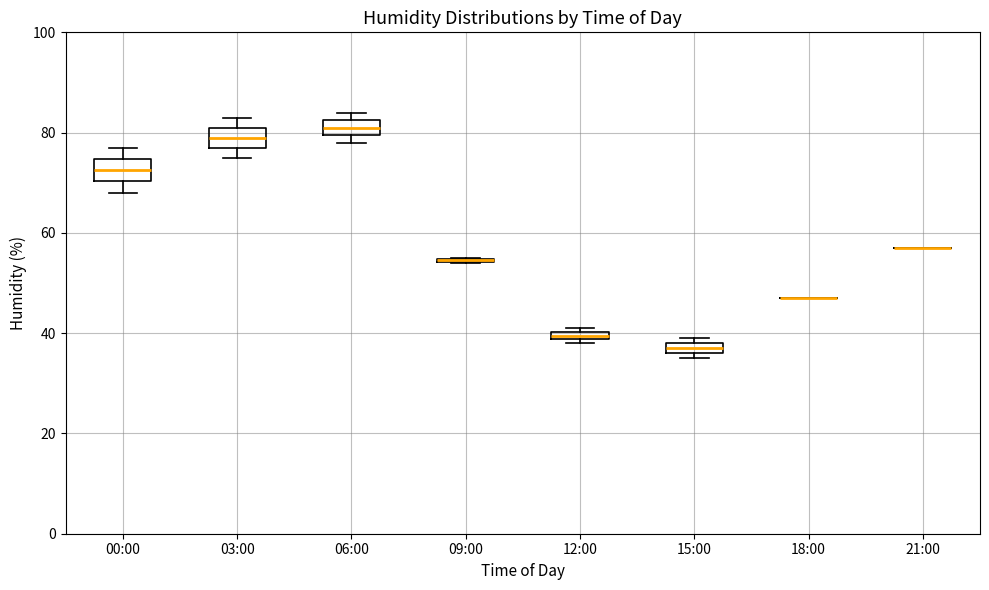

Where does the median line of the box for 03:00 sit on the y-axis? The values are not printed on the chart, so give them approximately, as read against the axis.

80